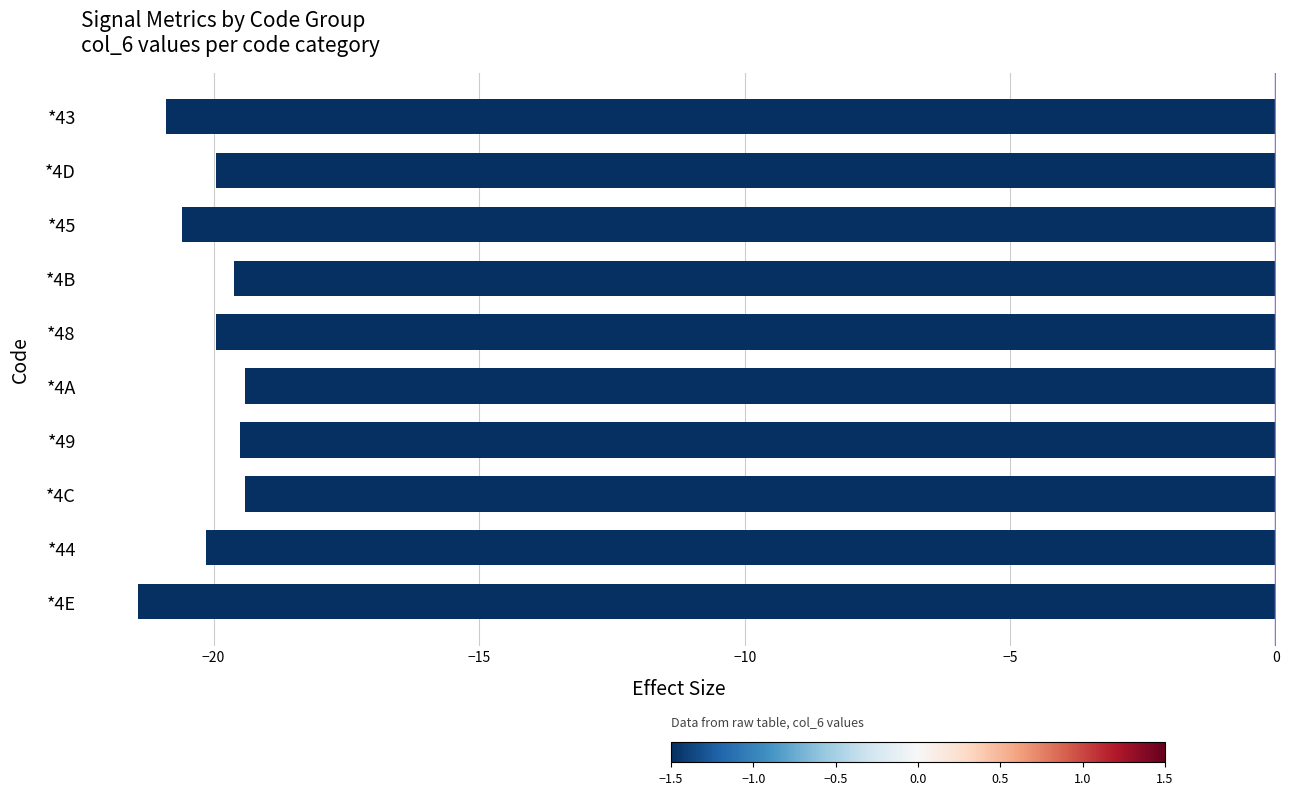

What is the maximum value shown in the chart?

-19.4